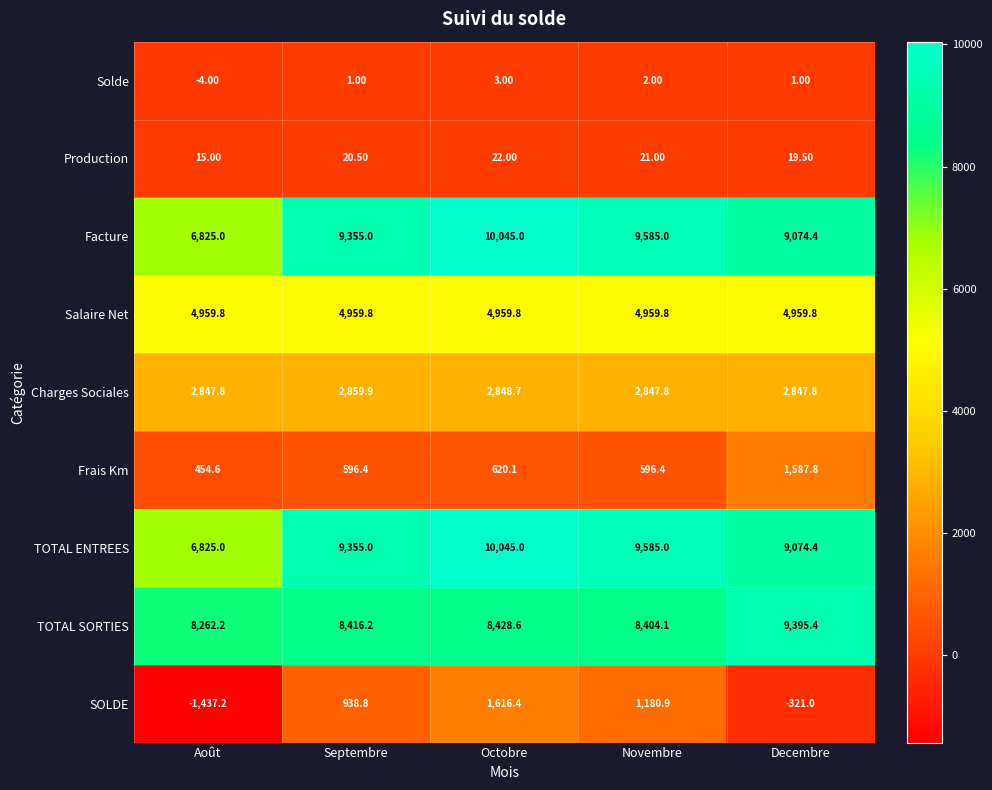

What is the difference between the Frais Km values at Septembre and Août?

141.8